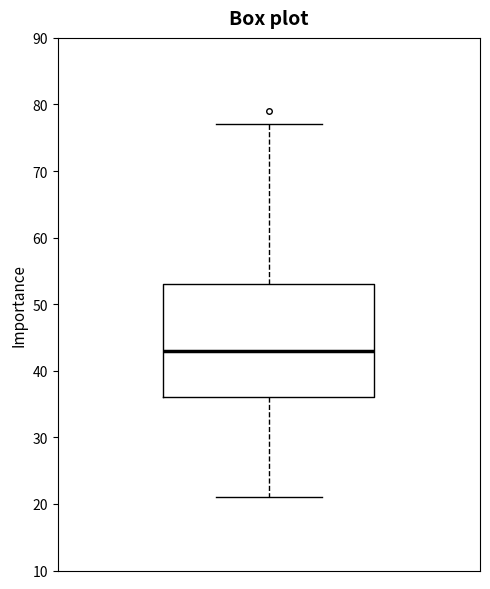

Read this box plot against the y-axis: the position of the median line, the range covered by the box, and the ends of both whiskers. The values are not printed on the chart, so give them approximately, as read against the axis.

median 43, box 36 to 53, whiskers 21 to 77